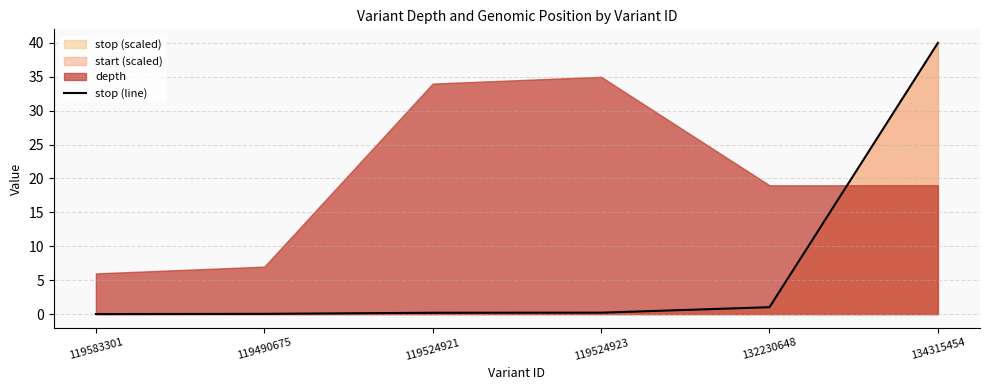

What is the value of the 3rd point from the left?

0.2